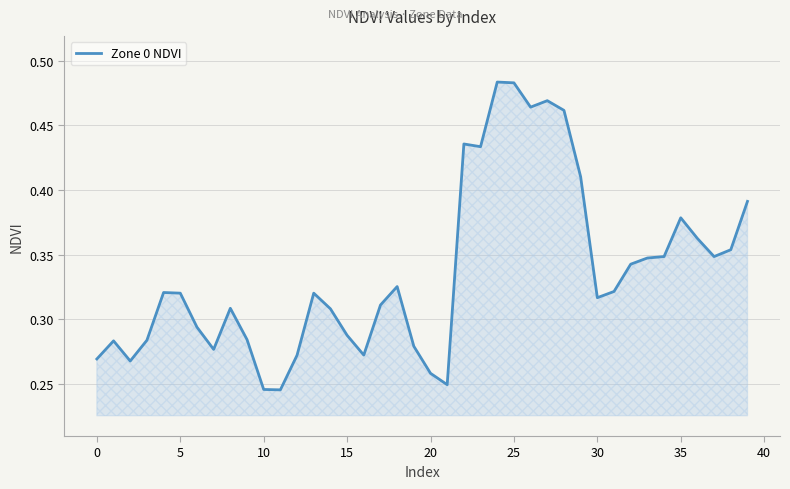

The chart shows a value of 0.1 at 20. True or false?

False